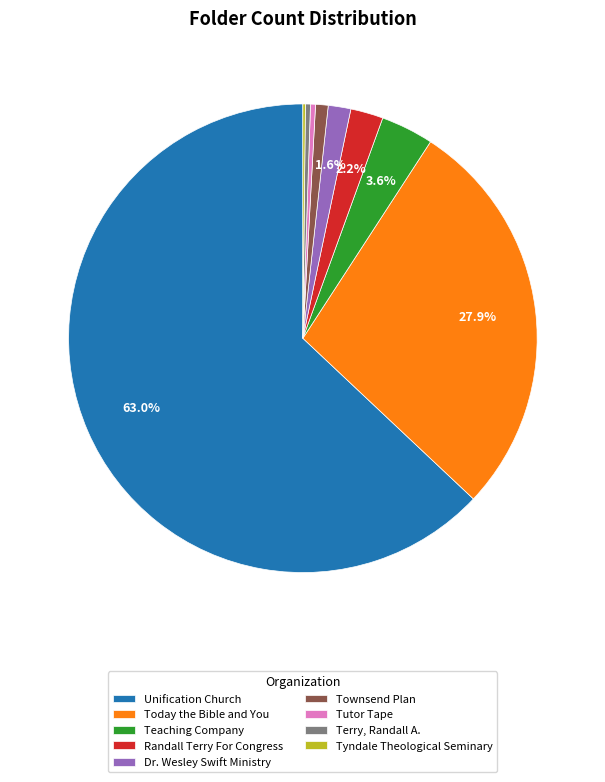

Which slice represents more than half of the pie?

Unification Church